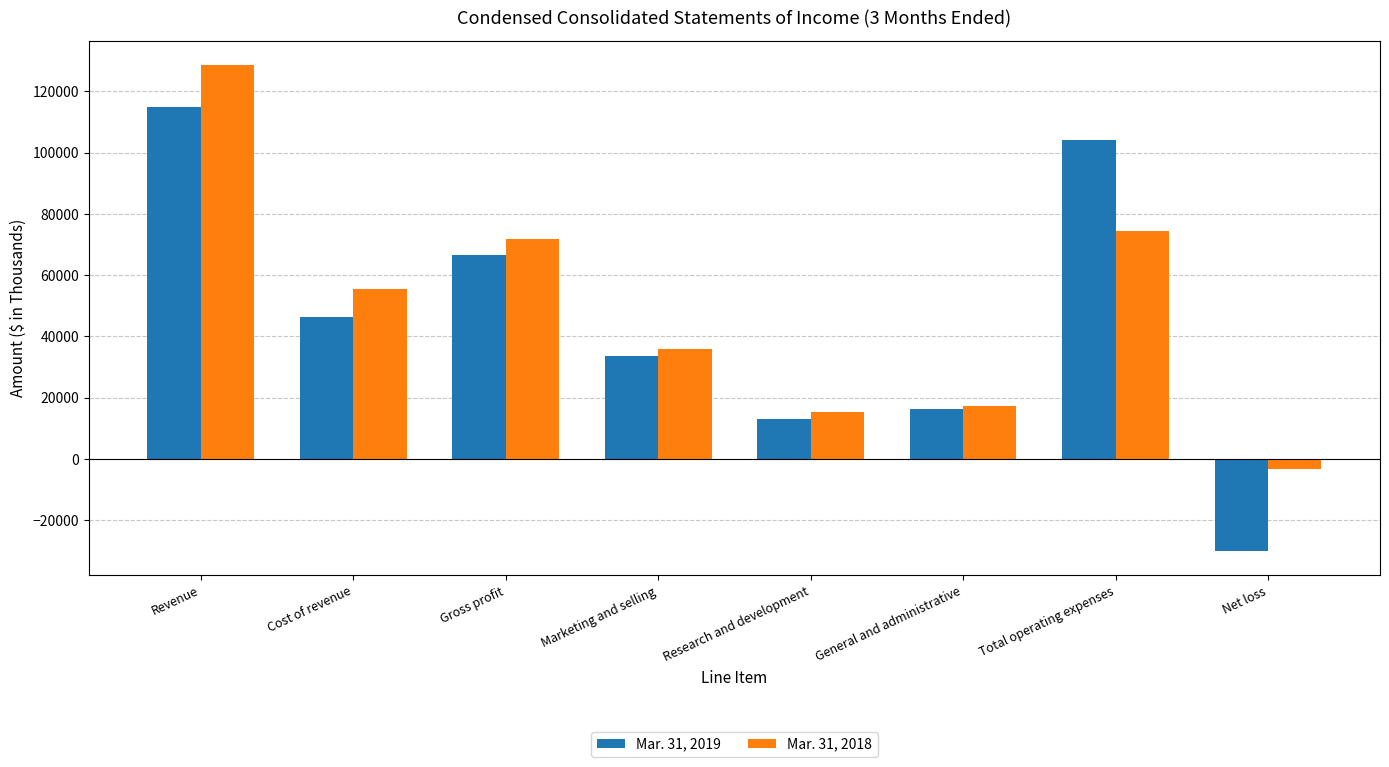

Count the number of categories in the chart.

8